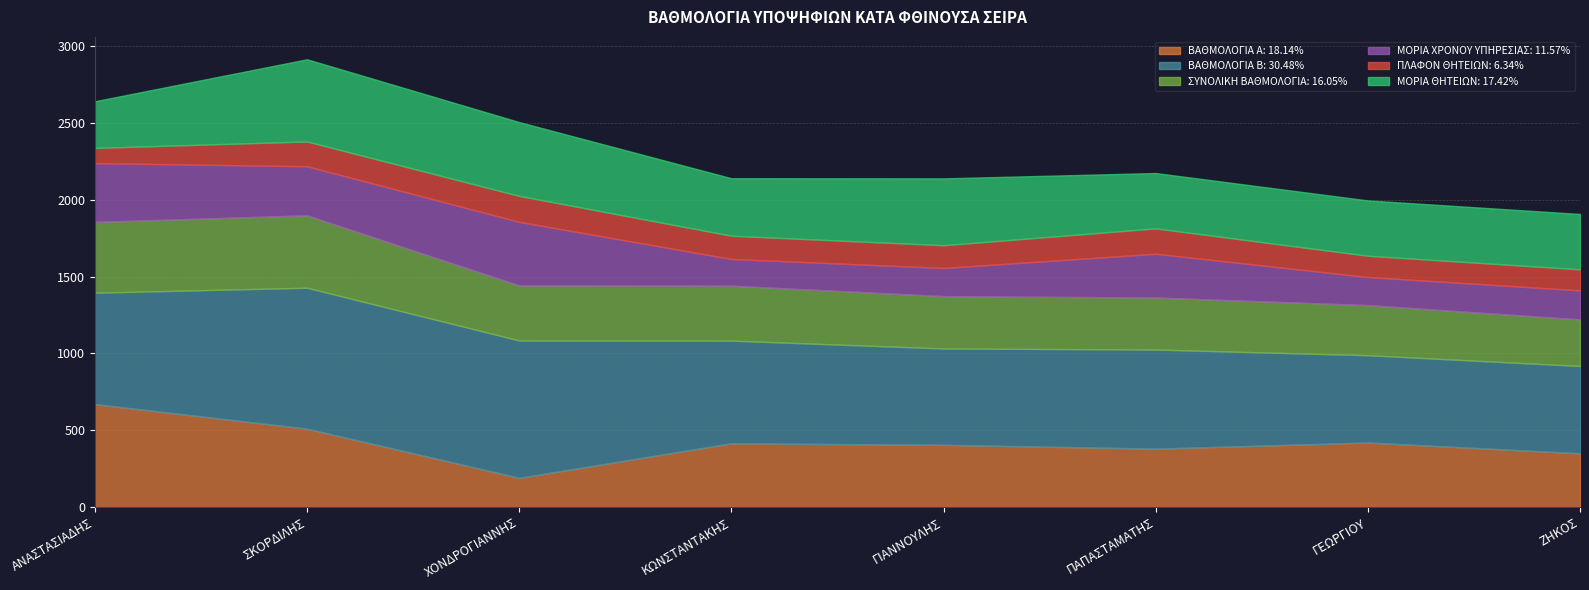

What is the label of the 8th point from the right?

ΑΝΑΣΤΑΣΙΑΔΗΣ